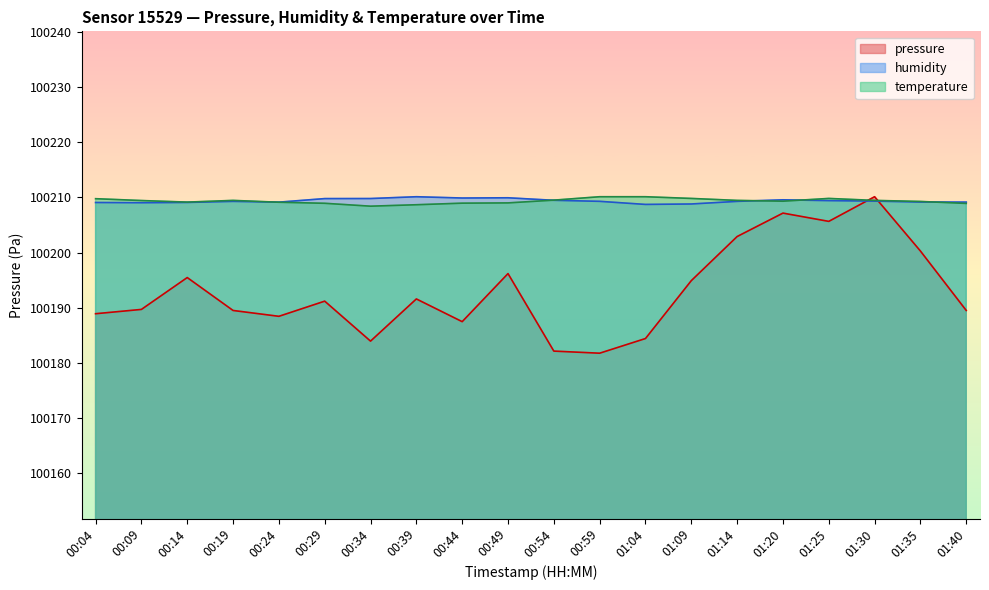

Where is humidity nearest to the value 100209?

00:09